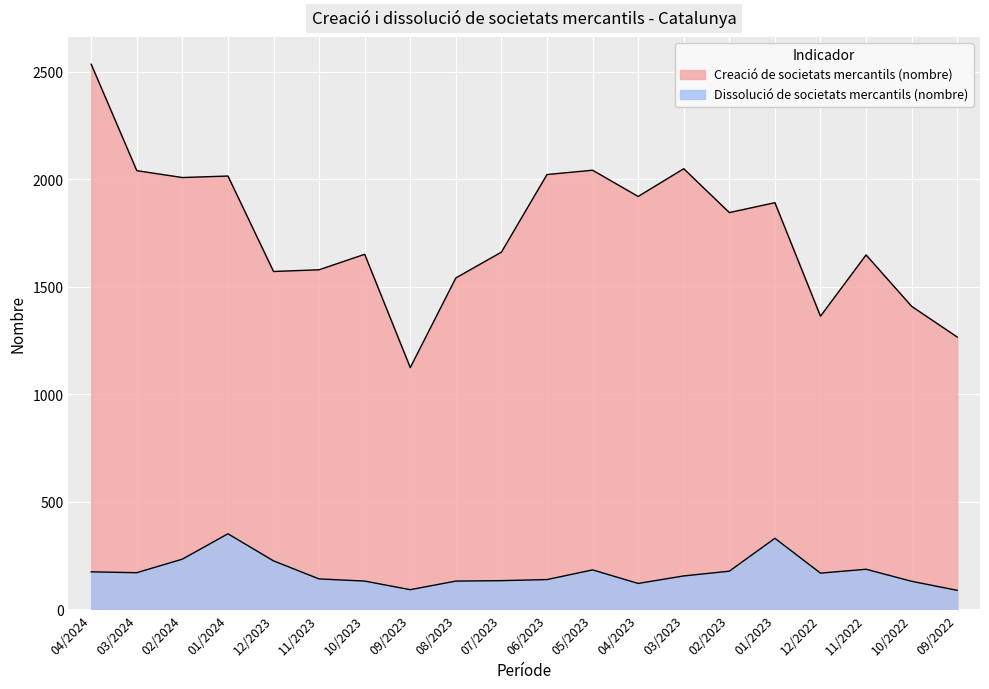

Reading left to right, list all the values displayed in this chart.

Creació de societats mercantils (nombre): 2535	2040	2008	2015	1571	1579	1651	1124	1541	1661	2022	2042	1920	2049	1845	1891	1363	1648	1409	1266
Dissolució de societats mercantils (nombre): 174	170	233	351	225	141	131	91	131	133	138	183	120	155	177	330	168	186	130	88